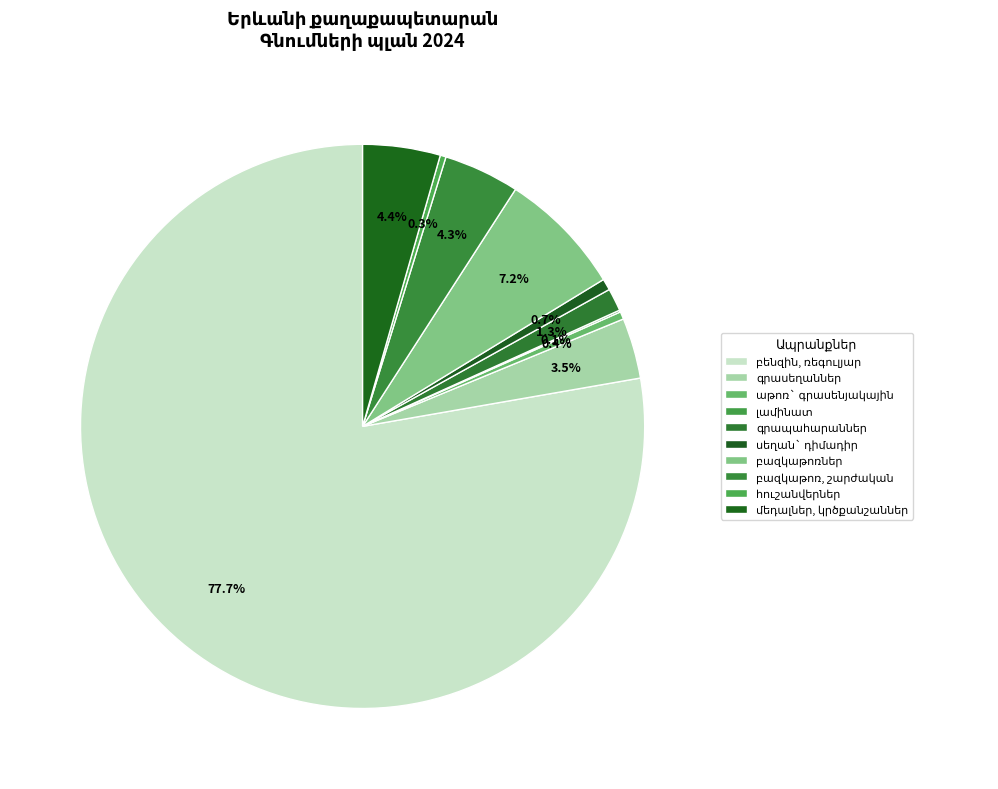

Rank the categories by value from highest to lowest.

բենզին, ռեգուլյար, բազկաթոռներ, մեդալներ, կրծքանշաններ, բազկաթոռ, շարժական, գրասեղաններ, գրապահարաններ, սեղան` դիմադիր, աթոռ` գրասենյակային, հուշանվերներ, լամինատ